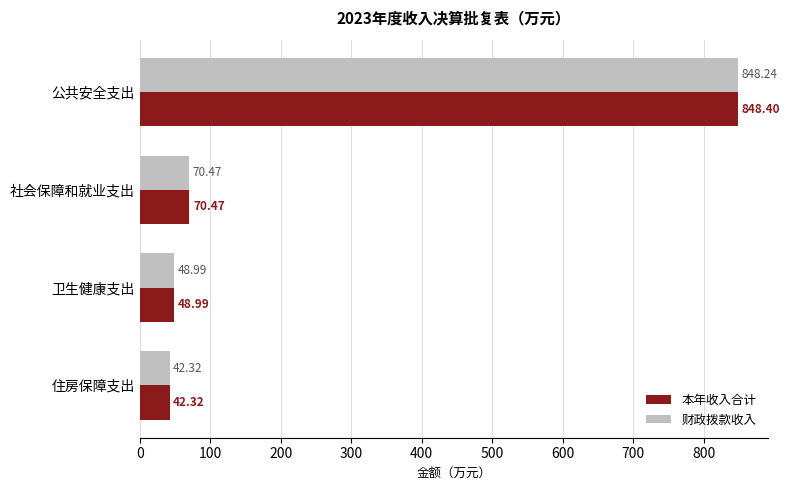

Which series has the largest range (max minus min)?

本年收入合计